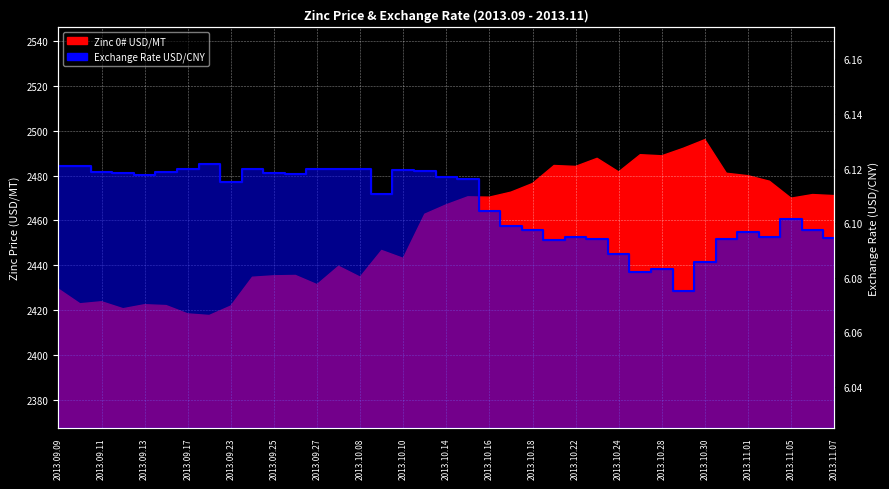

How many interior local valleys (lower than both neighbors) does the data have?

8